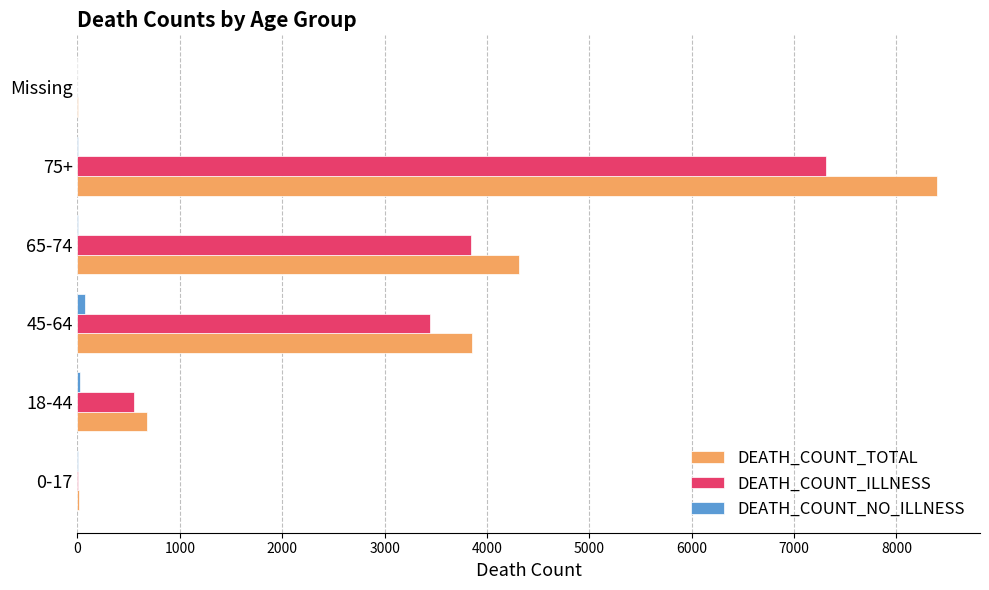

The value of DEATH_COUNT_ILLNESS at 45-64 is 1643. True or false?

False